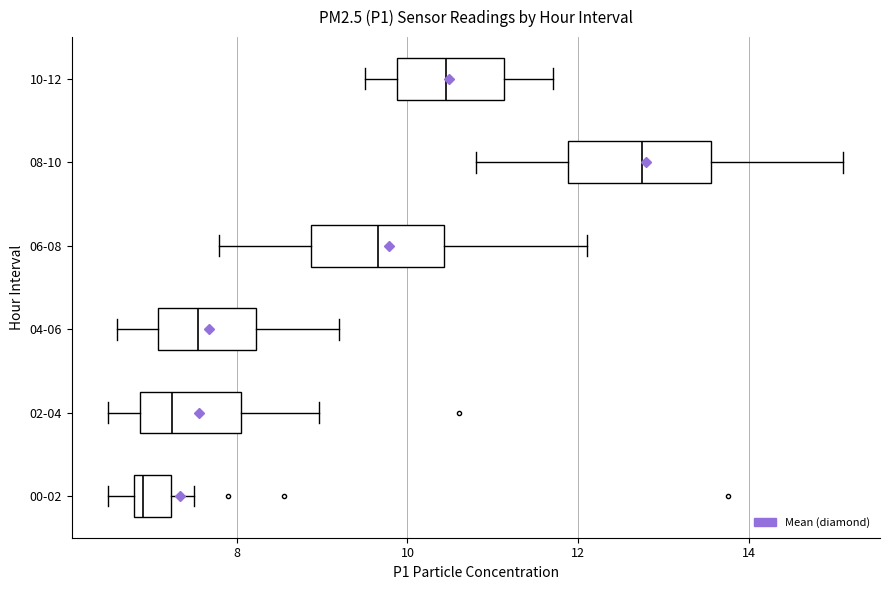

Where is the right edge of the box for 06-08 on the x-axis? The values are not printed on the chart, so give them approximately, as read against the axis.

10.4